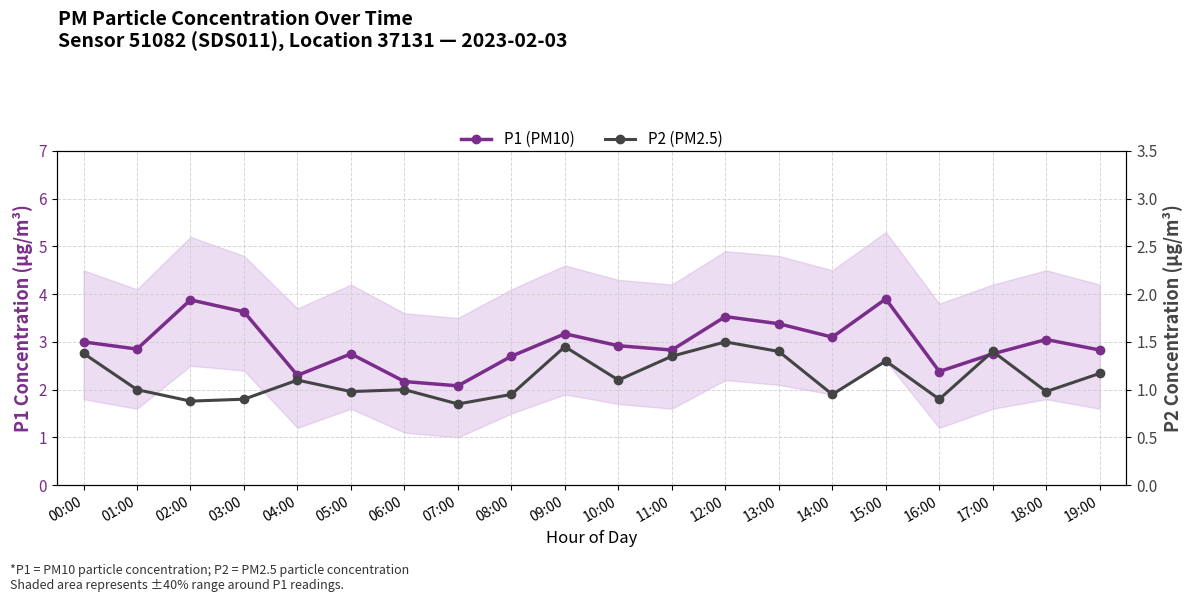

Where is P1 (PM10) nearest to the value 2?

07:00